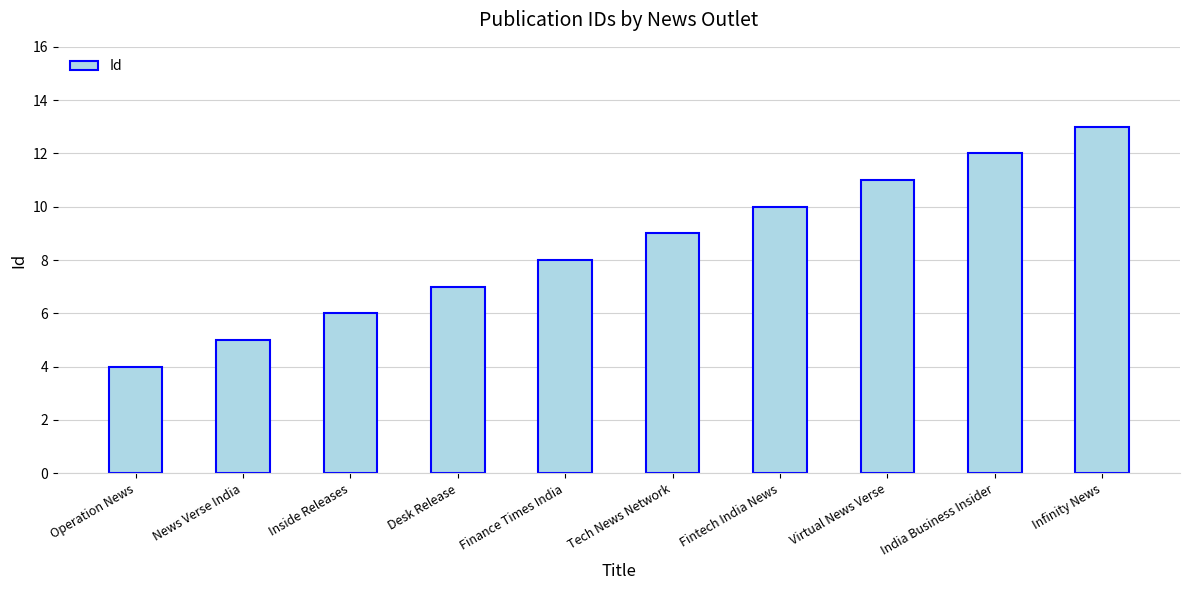

Reading left to right, extract all data points from this chart.

4	5	6	7	8	9	10	11	12	13